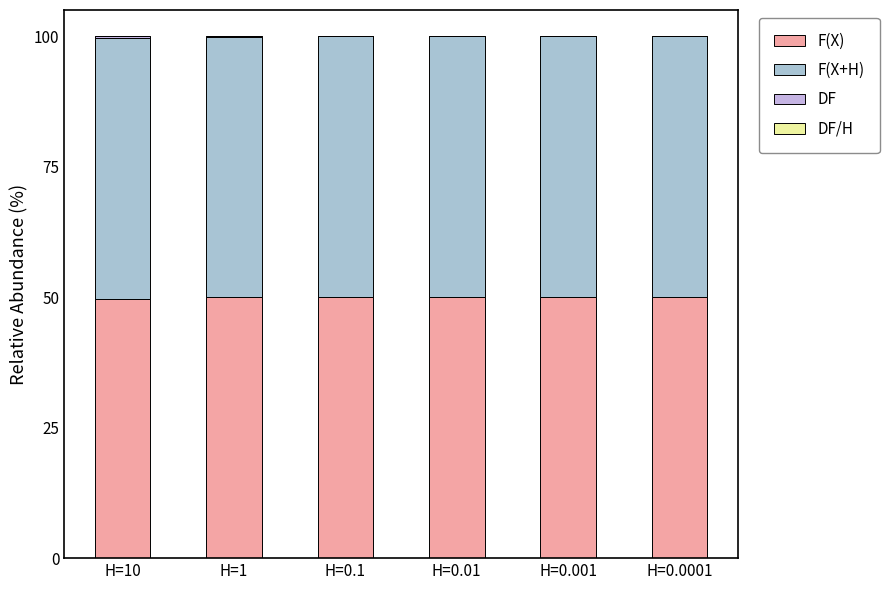

At which label is F(X) closest to 49?

H=10